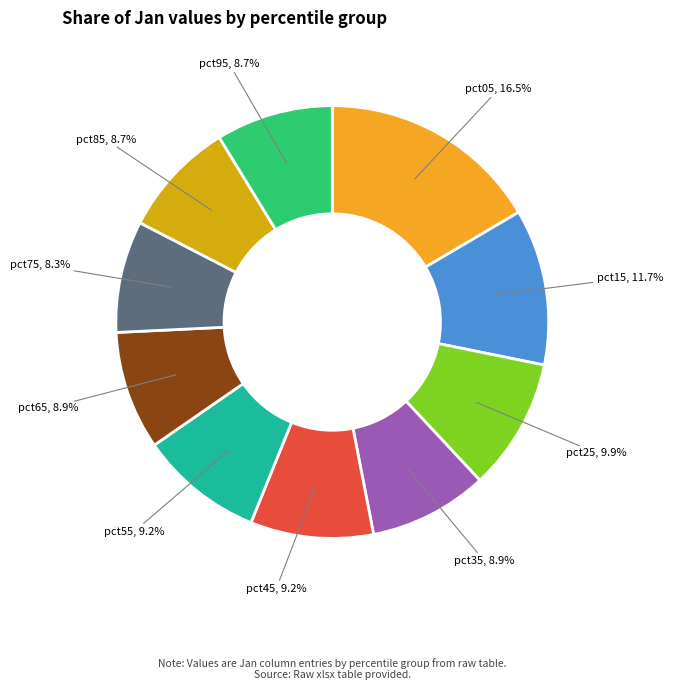

Is there a majority slice in this chart?

No